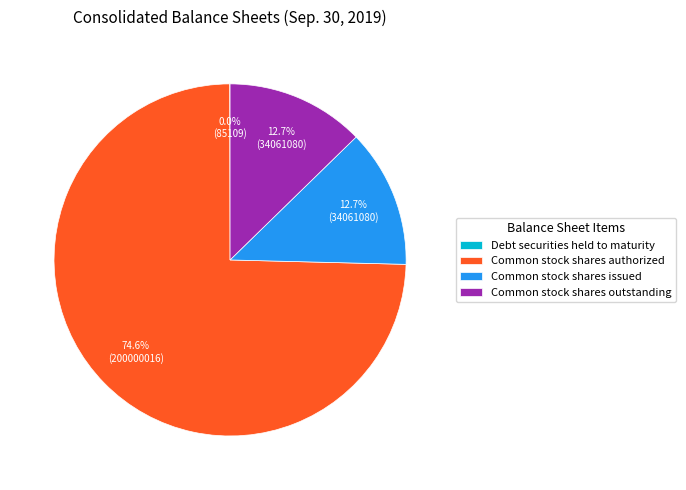

The Common stock shares outstanding slice represents 1% of the pie. True or false?

False